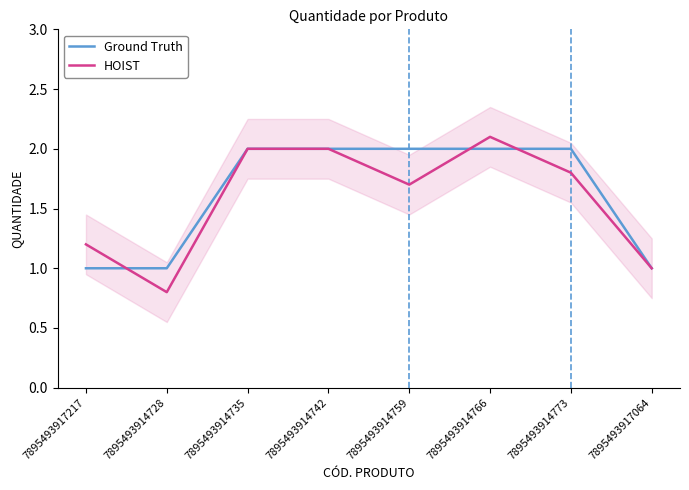

Reading left to right, transcribe all the data shown in this chart.

Ground Truth: 7895493917217=1.0	7895493914728=1.0	7895493914735=2.0	7895493914742=2.0	7895493914759=2.0	7895493914766=2.0	7895493914773=2.0	7895493917064=1.0
HOIST: 7895493917217=1.2	7895493914728=0.8	7895493914735=2.0	7895493914742=2.0	7895493914759=1.7	7895493914766=2.1	7895493914773=1.8	7895493917064=1.0